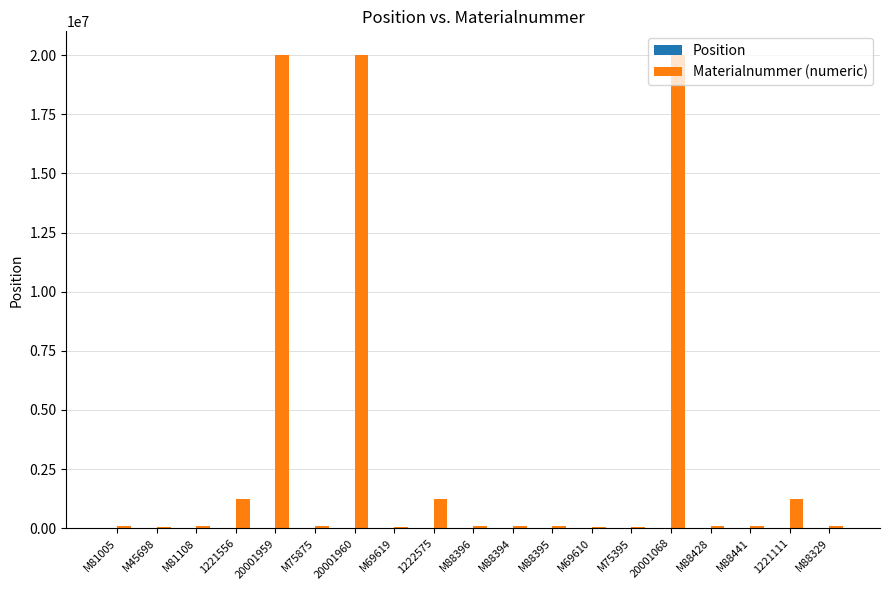

Which series has the largest total across all categories?

Materialnummer (numeric)